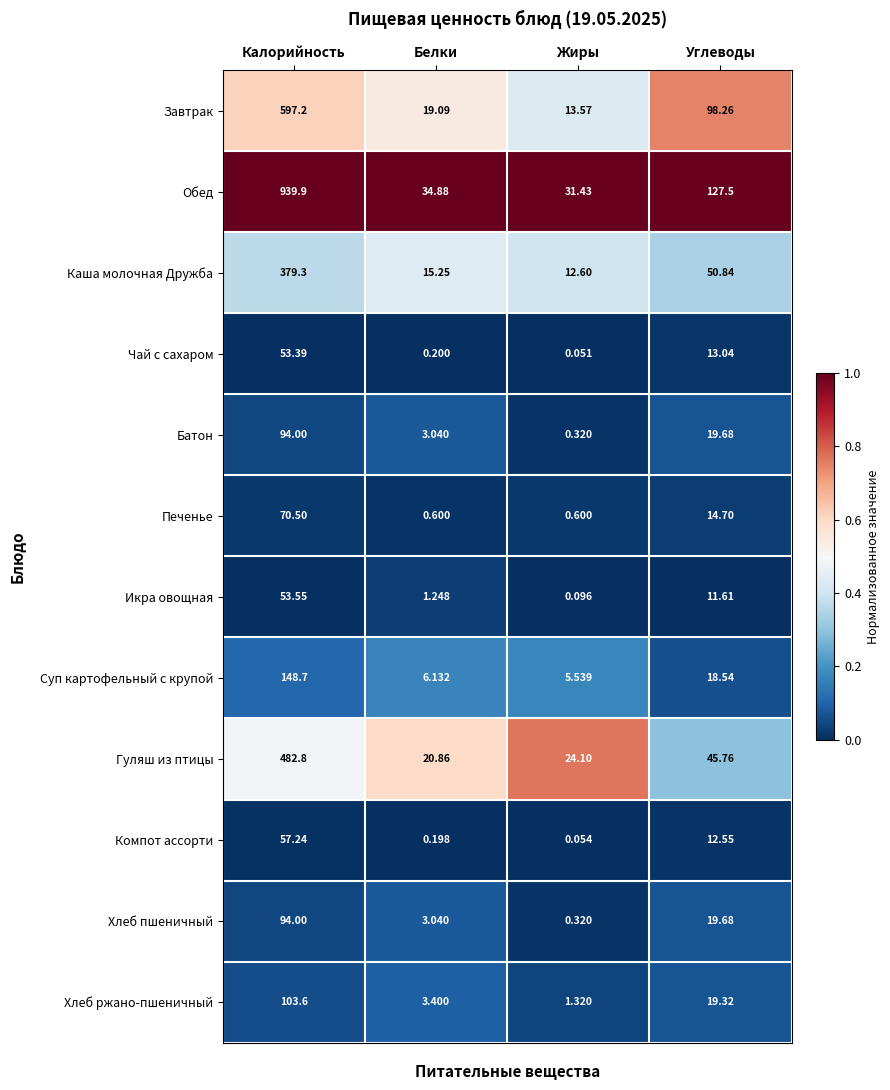

Which series has the widest spread of values?

Обед